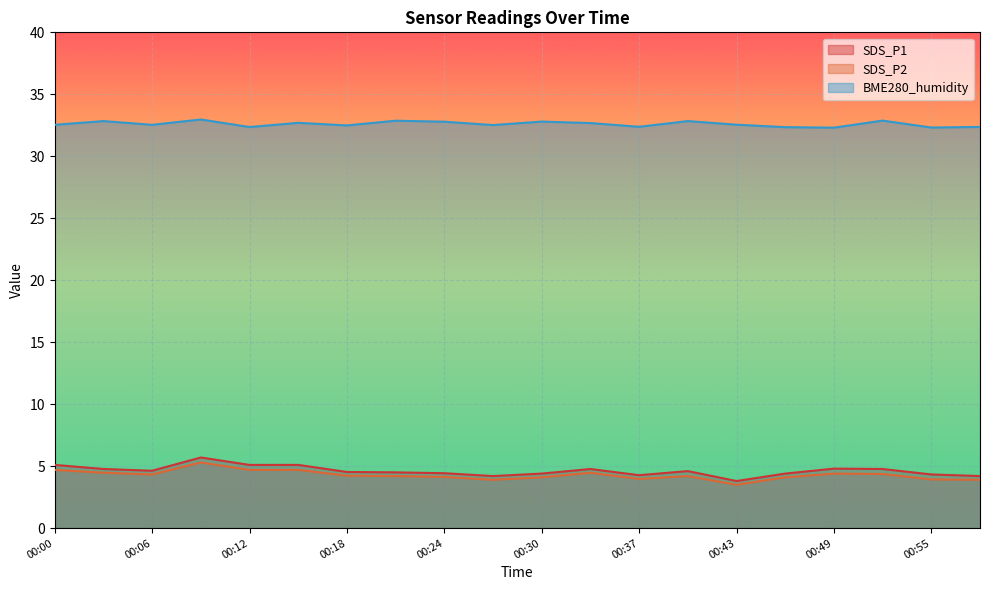

Which category has the highest value across all series?

00:09